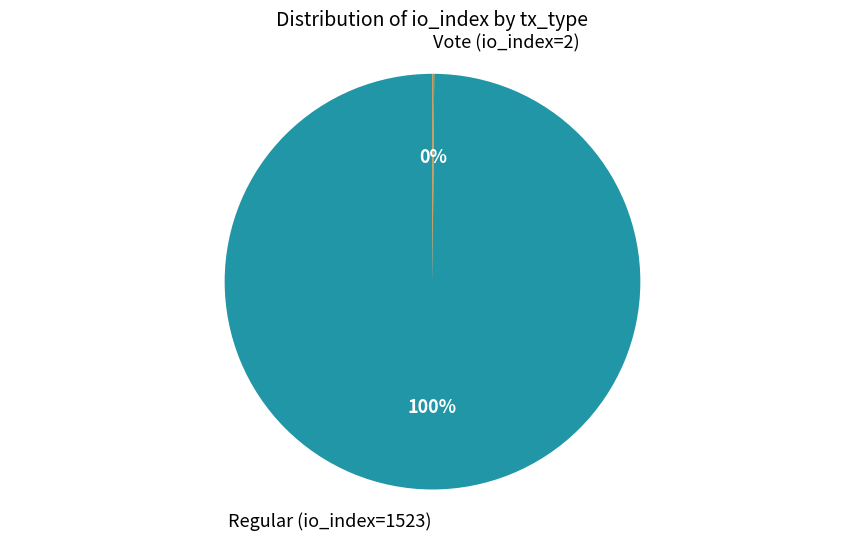

To the nearest percent, what is the average slice percentage?

50%